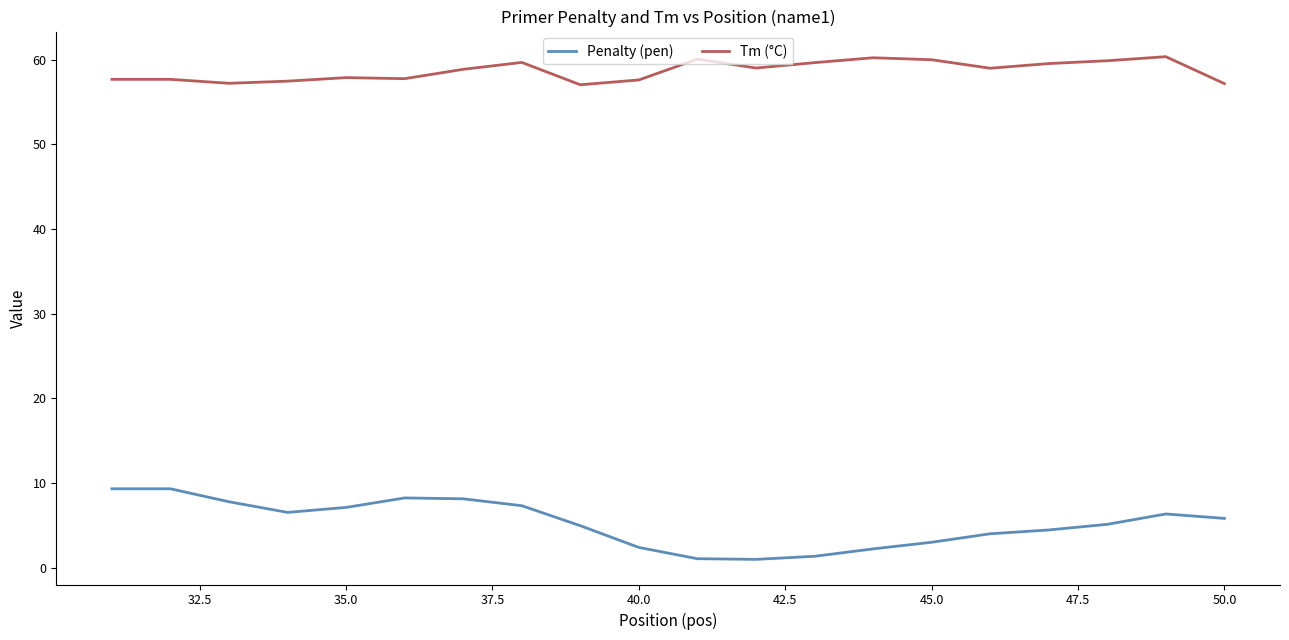

What is the difference between the maximum and minimum values in the Tm (°C) series?

3.3